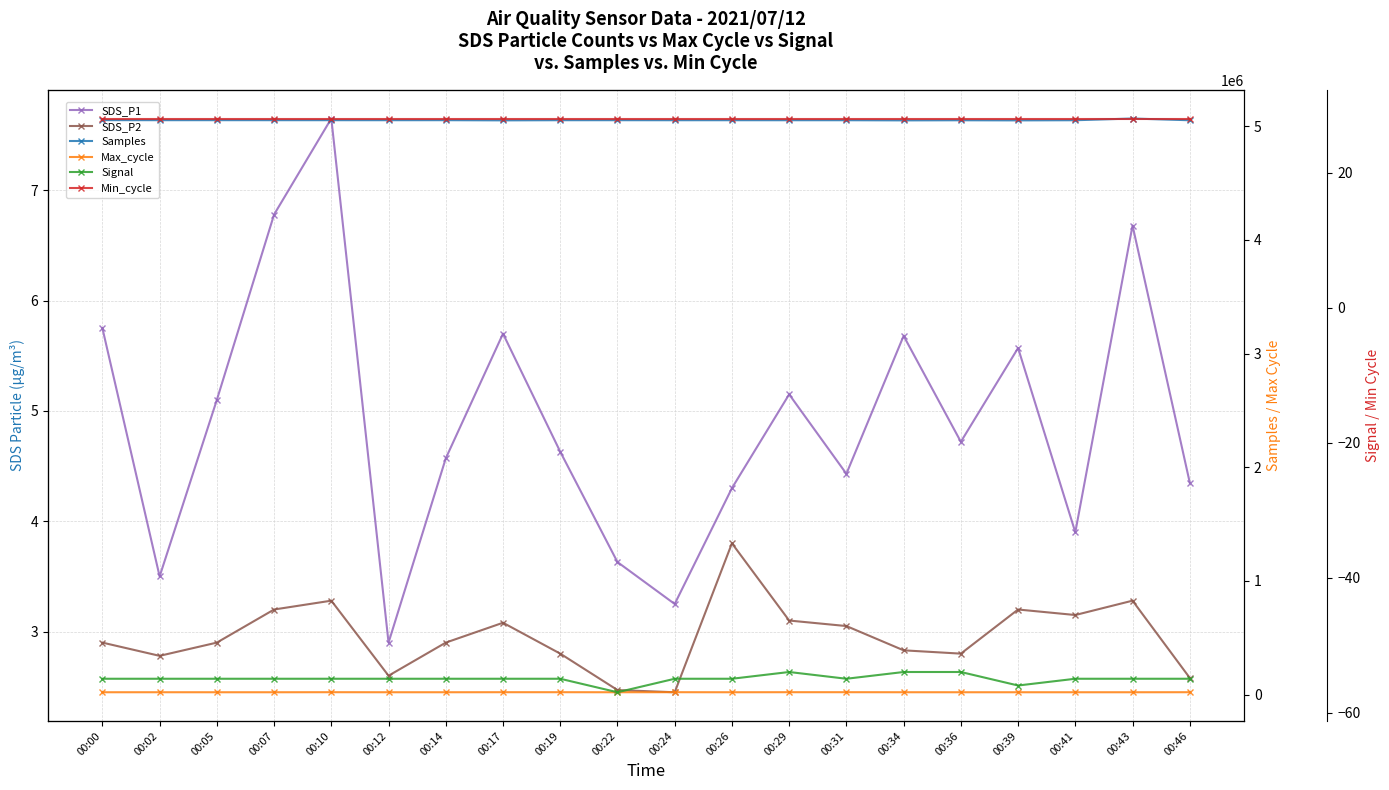

How many lines are shown in the chart?

6